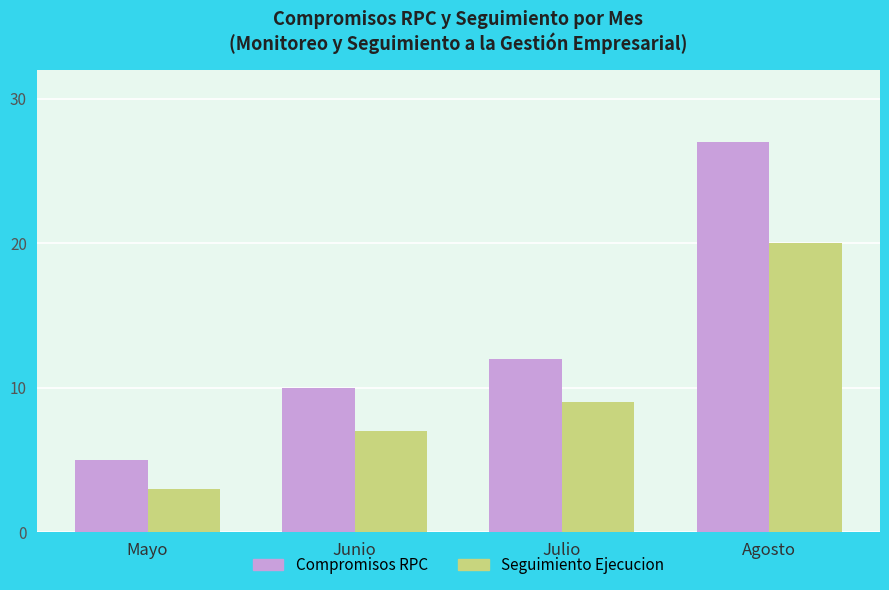

Rank the categories by Compromisos RPC value from lowest to highest.

Mayo, Junio, Julio, Agosto